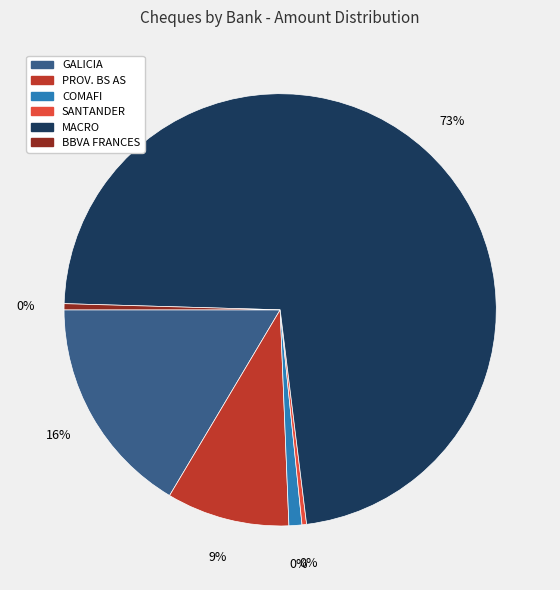

Do BBVA BANCO FRANCES S.A. and BANCO COMAFI SOCIEDAD ANONIMA together represent more than half of the pie?

No